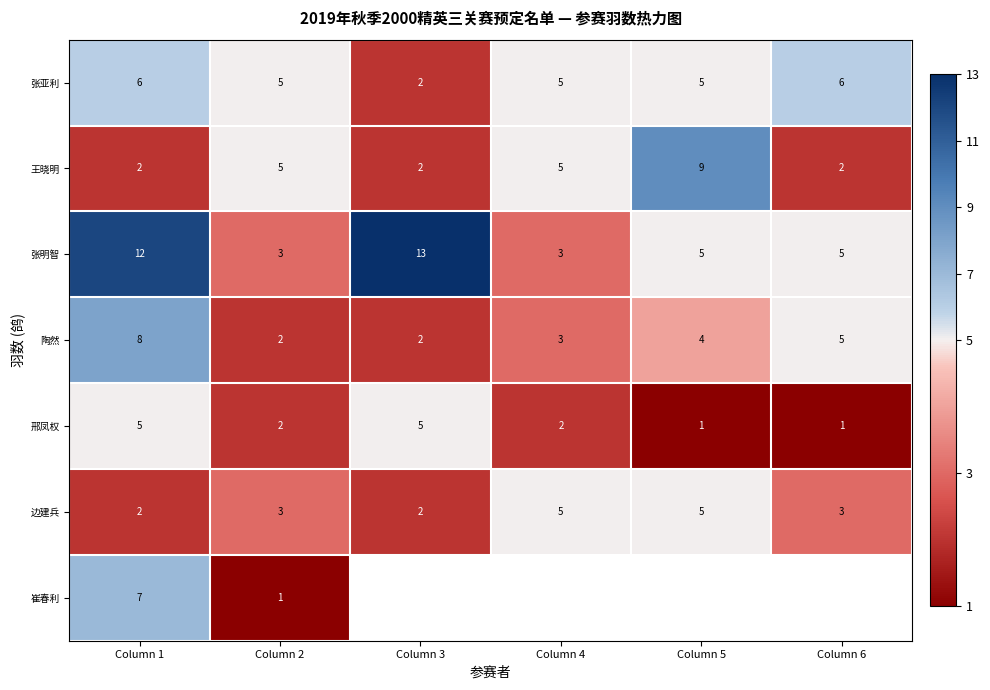

Count the 邢凤权 values in the range 1 to 5.

6